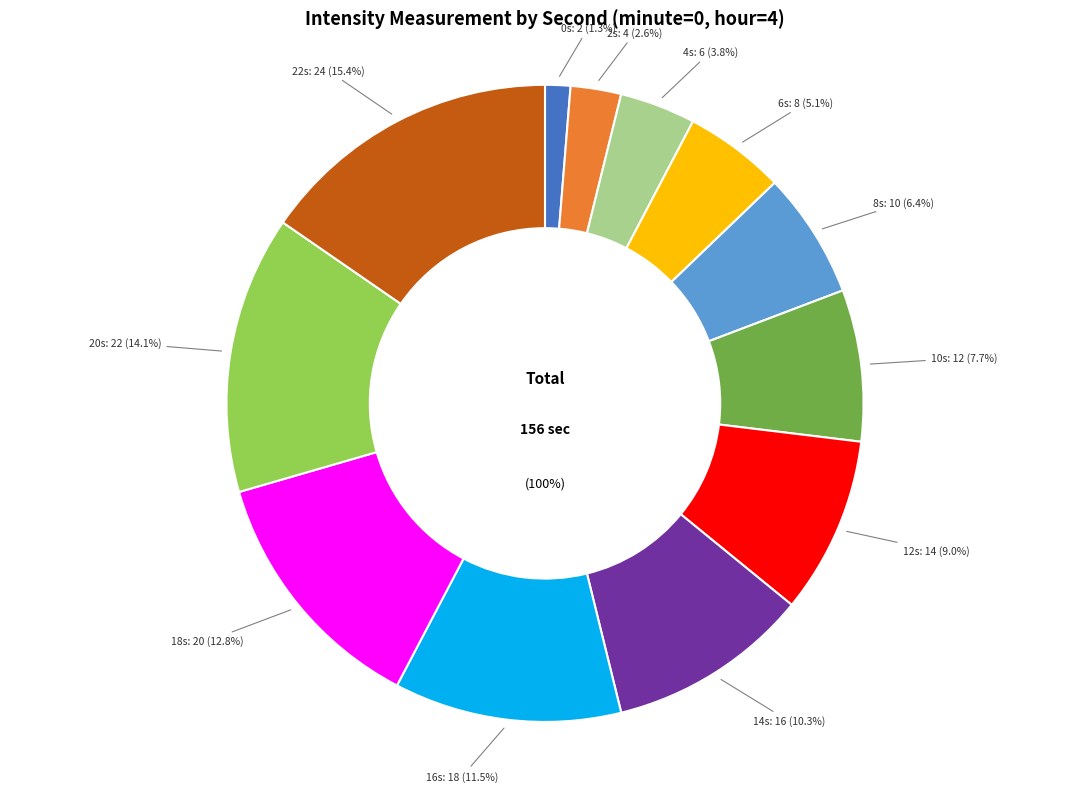

How many segments does this pie chart have?

12